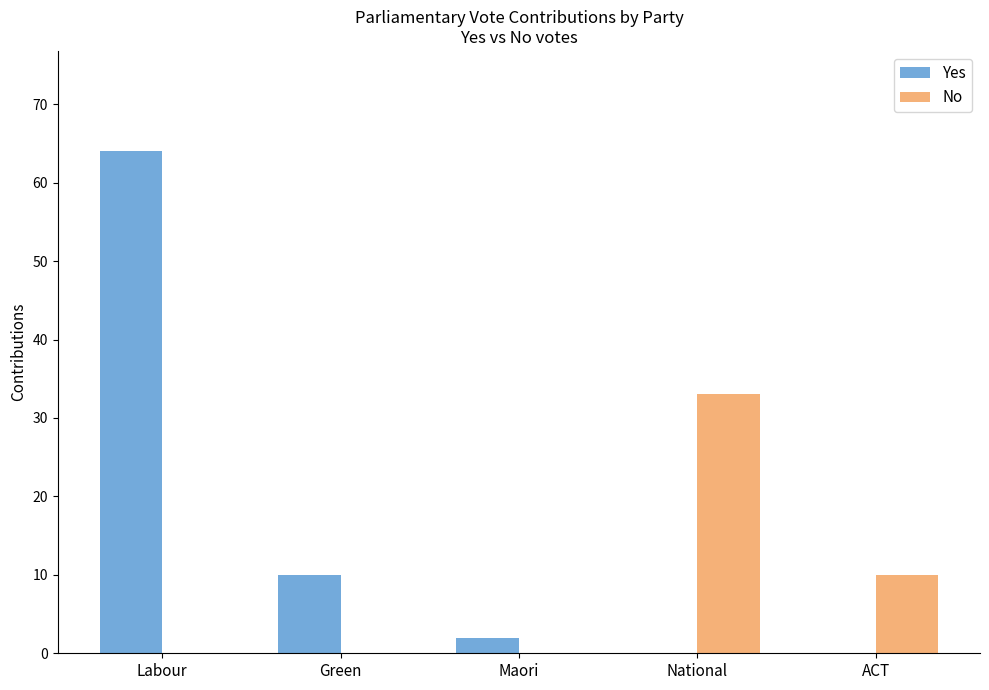

What is the total value across all series at Green?

10